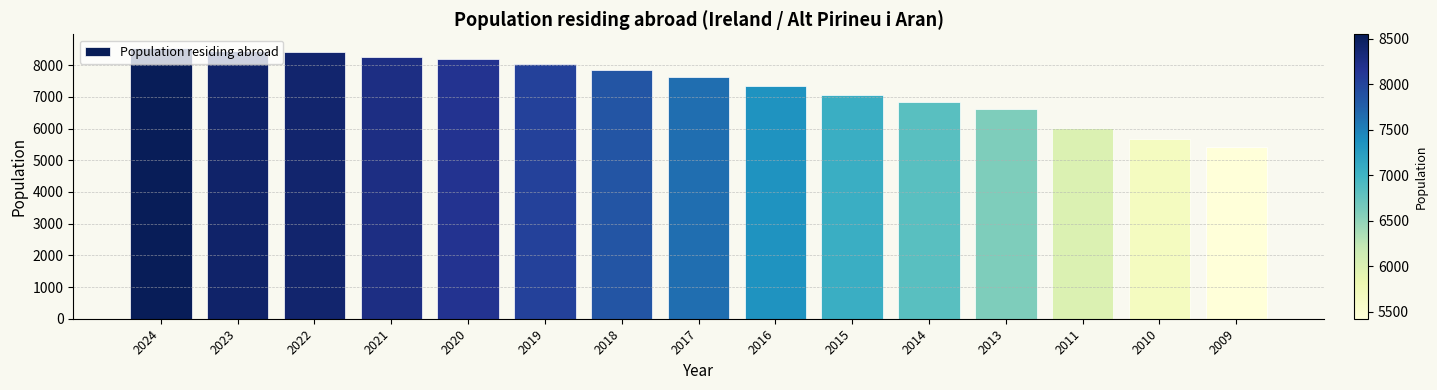

Read the value at 2014, to the nearest 10.

6830